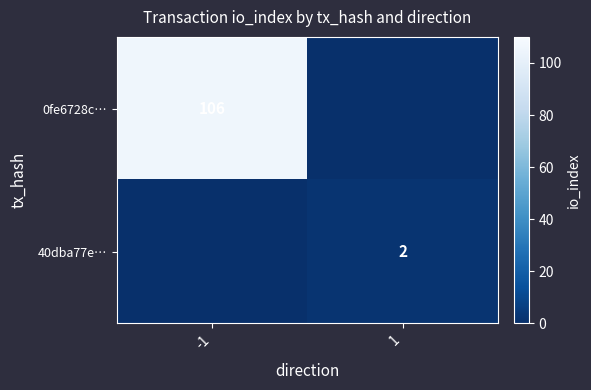

The 40dba77e… series shows 1 at 1. True or false?

False